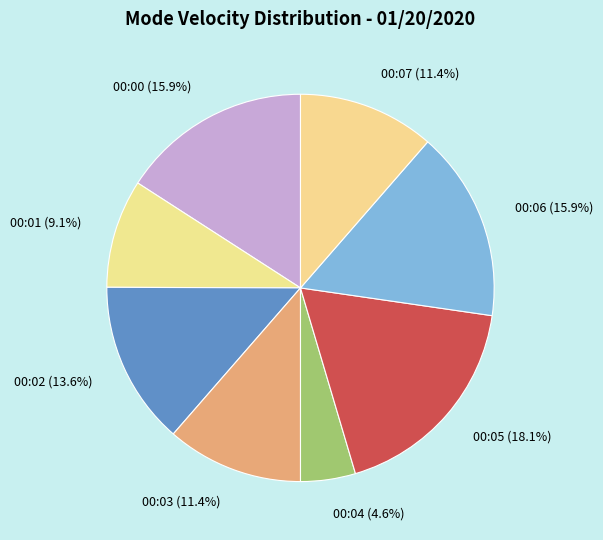

Approximately how many times larger is the value at 00:07 compared to 00:02?

0.8